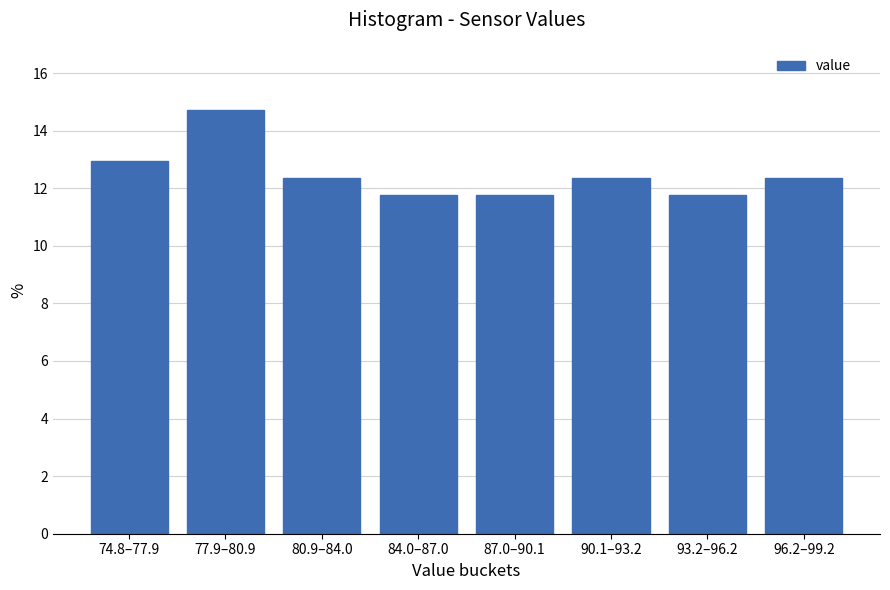

Reading left to right, extract all data points from this chart.

12.9	14.7	12.4	11.8	11.8	12.4	11.8	12.4